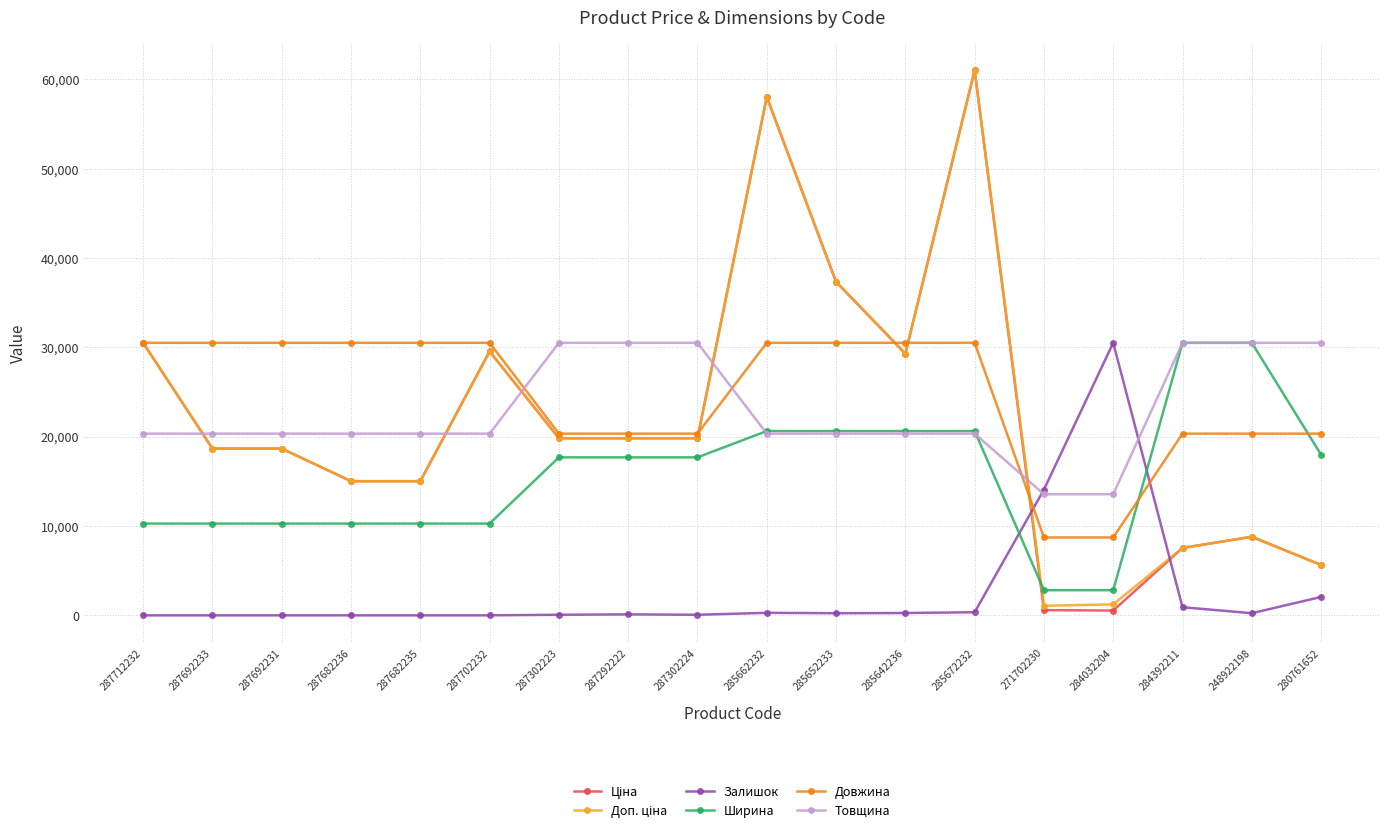

At which category is the sum across all series the highest?

285672232